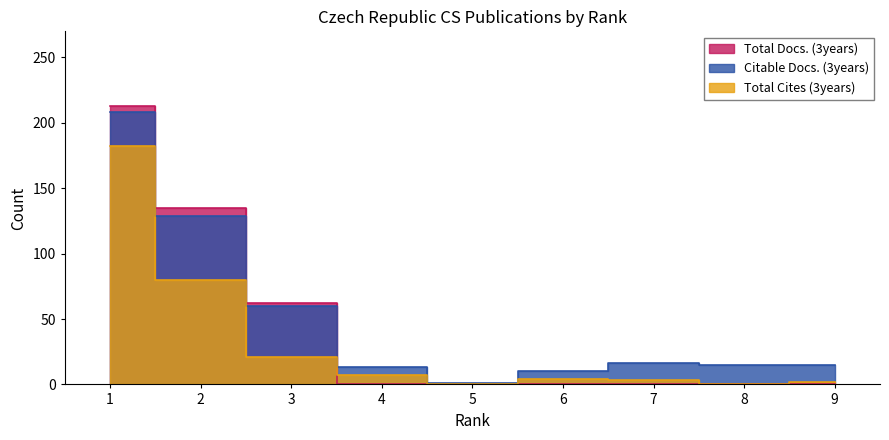

Where do Total Docs. (3years) and Citable Docs. (3years) first cross each other?

3 and 4